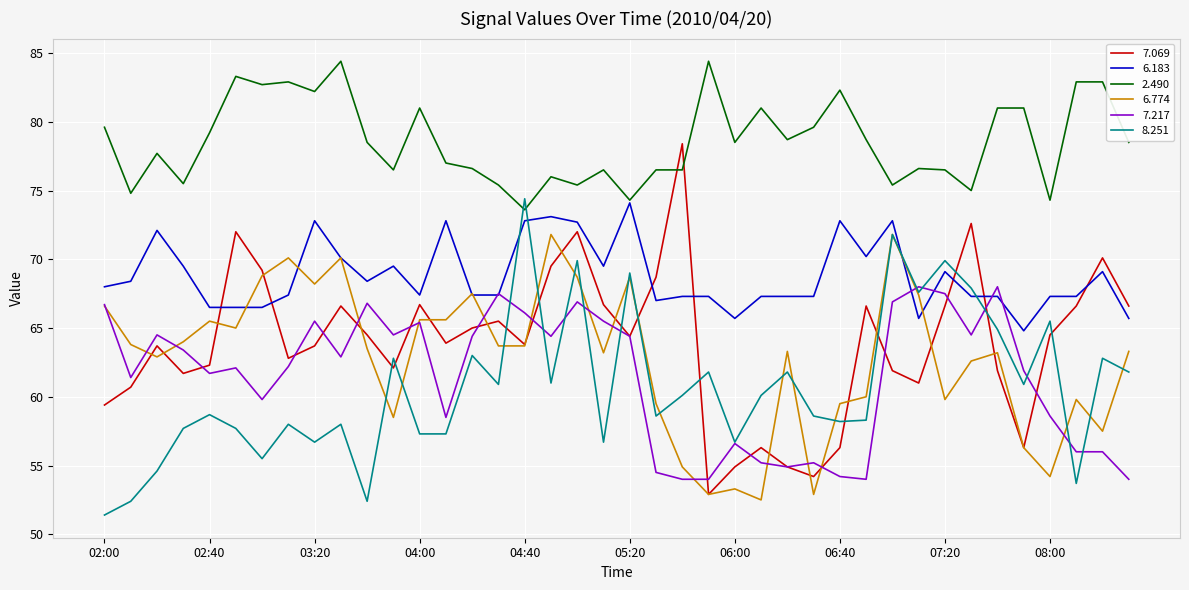

True or false: 6.774 and 2.490 intersect in this chart.

False